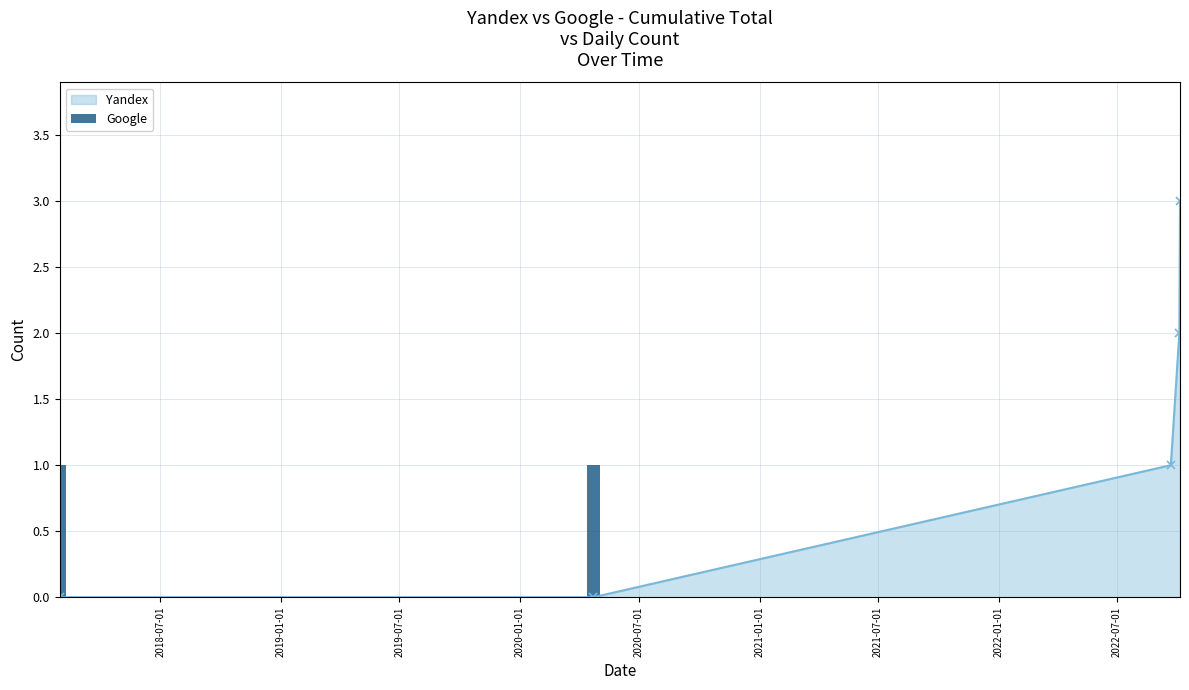

True or false: Yandex has more than 1 interior local peaks.

False